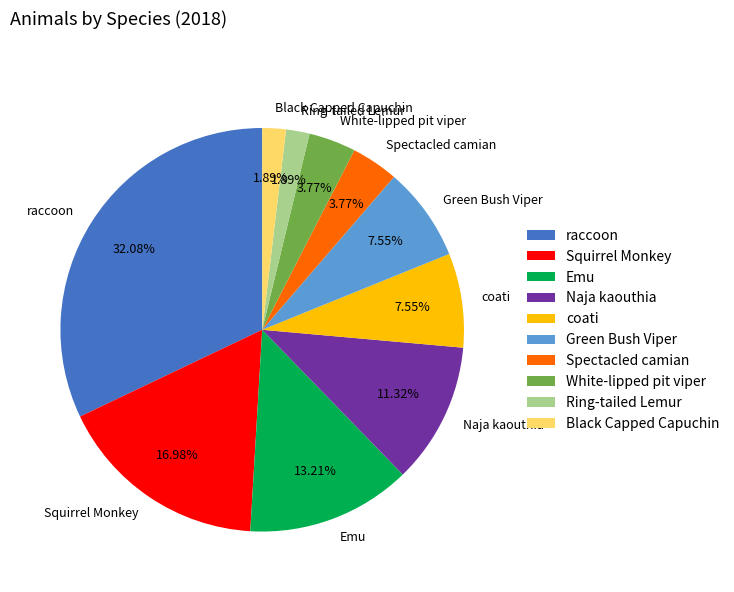

Which has a higher value, Emu or Black Capped Capuchin?

Emu